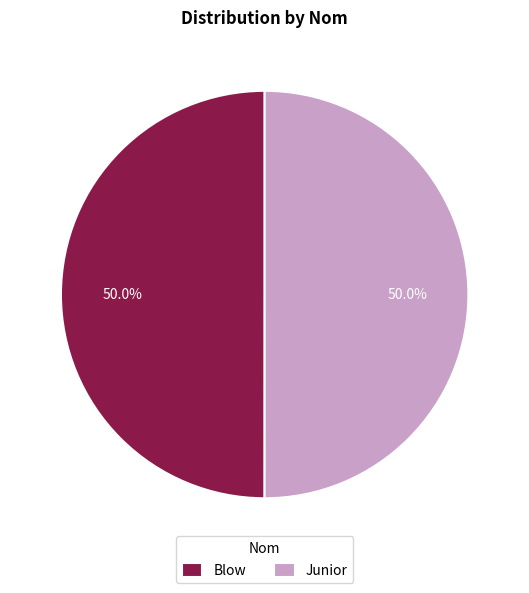

What percentage is NOT represented by Blow?

50.0%